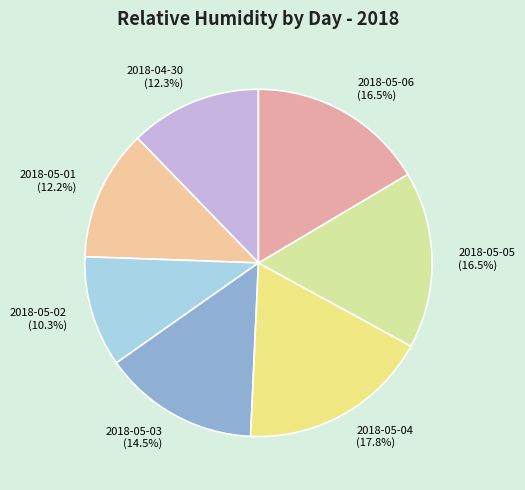

How many slices are in this pie chart?

7